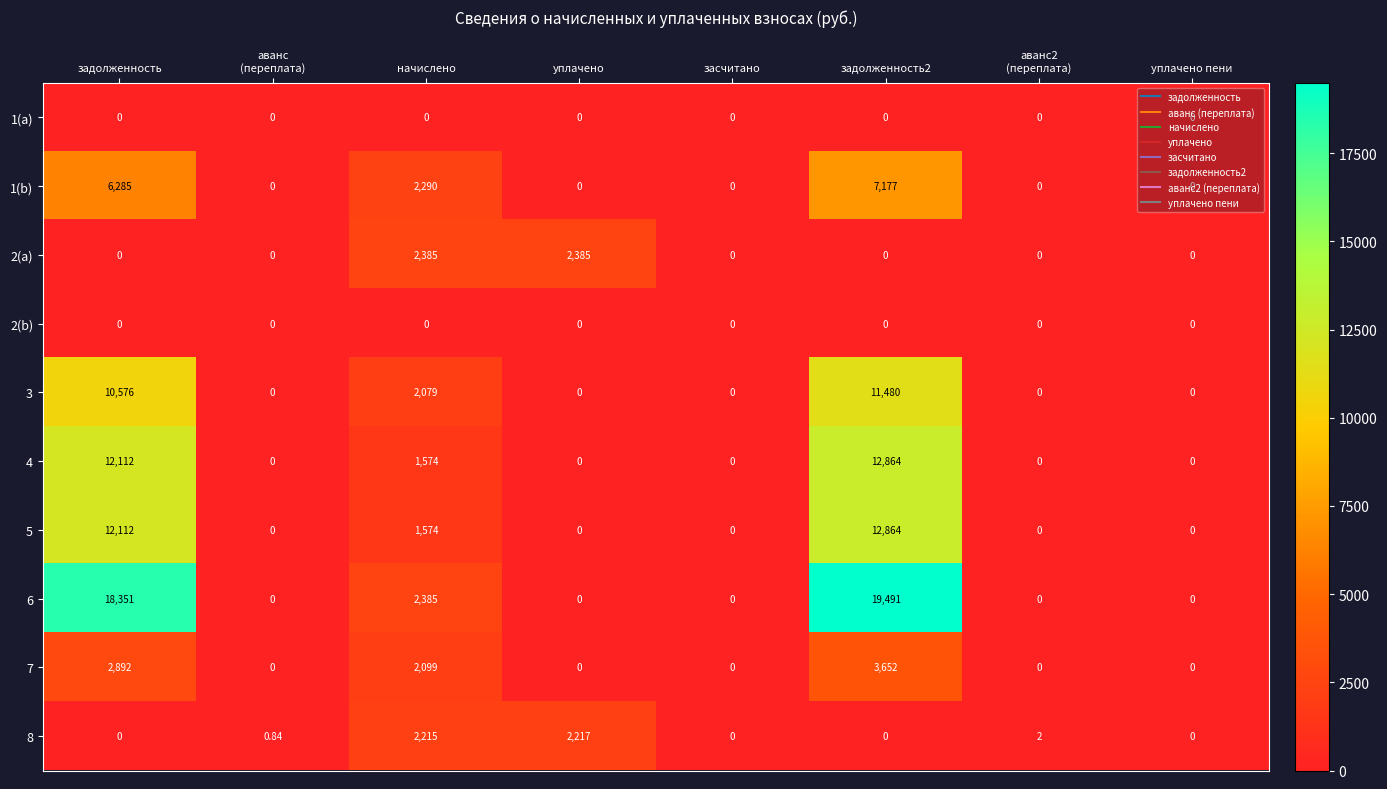

Which series has the largest total across all categories?

6